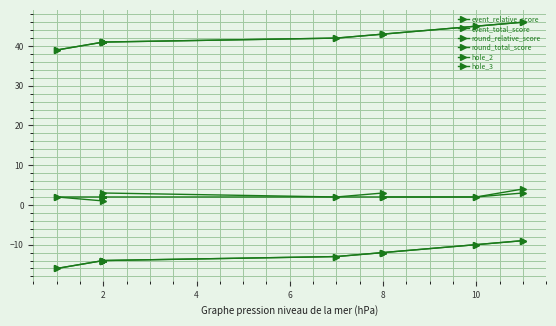

Does the chart display data point markers on the line(s)?

Yes